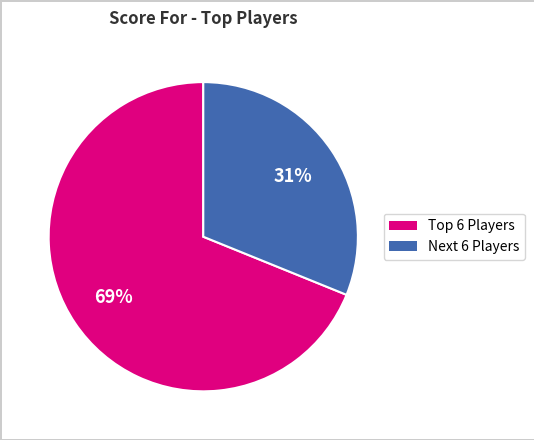

Does any single category account for the majority?

Yes